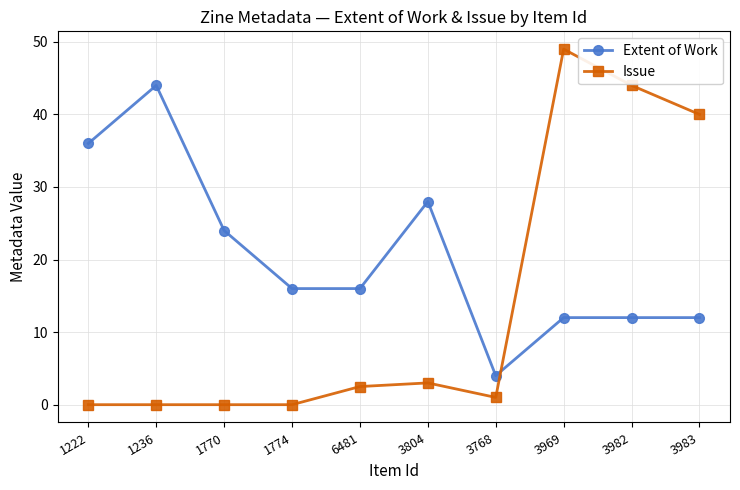

What value does the Extent of Work series have at 3983?

12.0